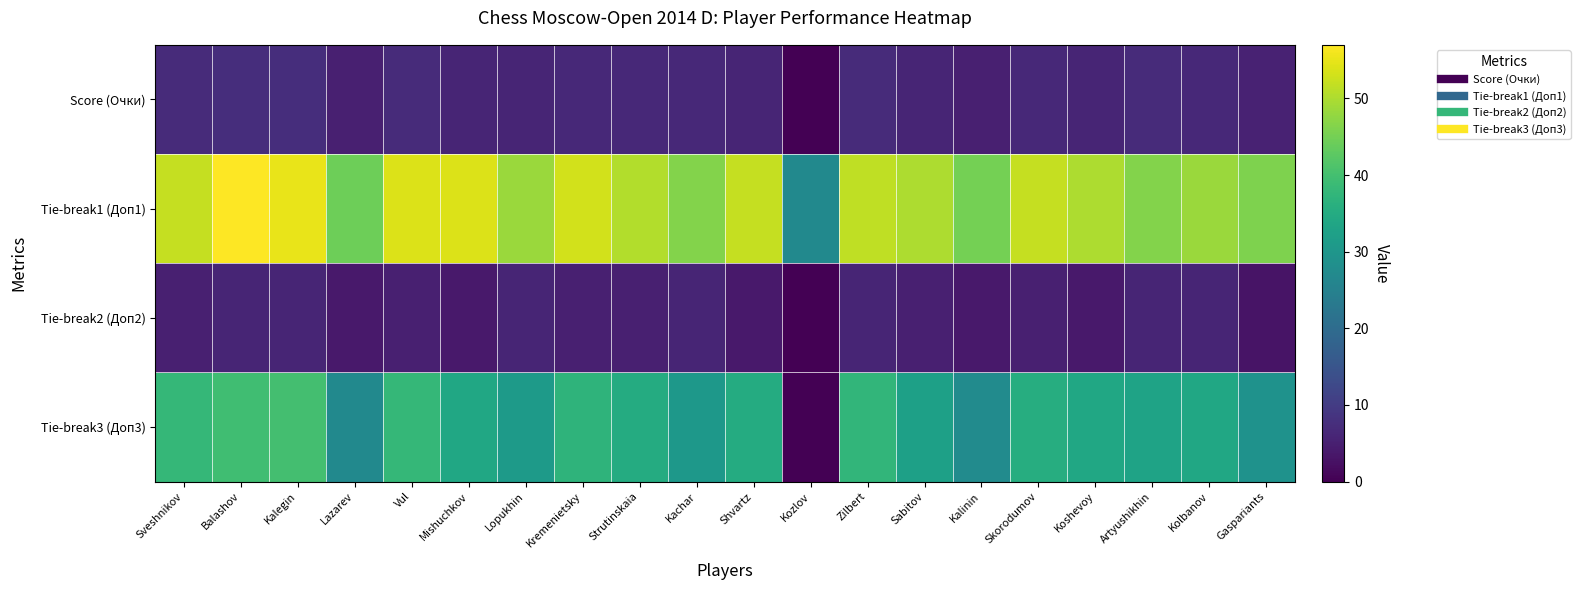

Reading left to right, transcribe all the data shown in this chart.

Score (Очки): Sveshnikov=7.0	Balashov=7.5	Kalegin=7.5	Lazarev=5.0	Vul=7.0	Mishuchkov=6.0	Lopukhin=6.0	Kremenietsky=6.5	Strutinskaia=6.5	Kachar=6.5	Shvartz=6.0	Kozlov=0.0	Zilbert=7.0	Sabitov=6.0	Kalinin=5.0	Skorodumov=6.5	Koshevoy=6.0	Artyushikhin=7.0	Kolbanov=6.5	Gaspariants=5.5
Tie-break1 (Доп1): Sveshnikov=52.0	Balashov=57.0	Kalegin=55.0	Lazarev=44.5	Vul=54.0	Mishuchkov=54.0	Lopukhin=48.5	Kremenietsky=53.0	Strutinskaia=50.5	Kachar=46.5	Shvartz=52.0	Kozlov=27.0	Zilbert=51.5	Sabitov=50.0	Kalinin=45.0	Skorodumov=52.0	Koshevoy=50.0	Artyushikhin=46.5	Kolbanov=48.5	Gaspariants=46.0
Tie-break2 (Доп2): Sveshnikov=5.0	Balashov=6.0	Kalegin=6.0	Lazarev=4.0	Vul=5.0	Mishuchkov=4.0	Lopukhin=6.0	Kremenietsky=5.0	Strutinskaia=5.0	Kachar=6.0	Shvartz=4.0	Kozlov=0.0	Zilbert=6.0	Sabitov=5.0	Kalinin=4.0	Skorodumov=5.0	Koshevoy=4.0	Artyushikhin=6.0	Kolbanov=6.0	Gaspariants=3.0
Tie-break3 (Доп3): Sveshnikov=38.0	Balashov=39.5	Kalegin=40.0	Lazarev=27.0	Vul=38.0	Mishuchkov=34.0	Lopukhin=31.0	Kremenietsky=37.0	Strutinskaia=35.0	Kachar=30.5	Shvartz=35.0	Kozlov=0.0	Zilbert=37.5	Sabitov=32.5	Kalinin=27.5	Skorodumov=35.5	Koshevoy=34.0	Artyushikhin=33.0	Kolbanov=34.0	Gaspariants=29.0